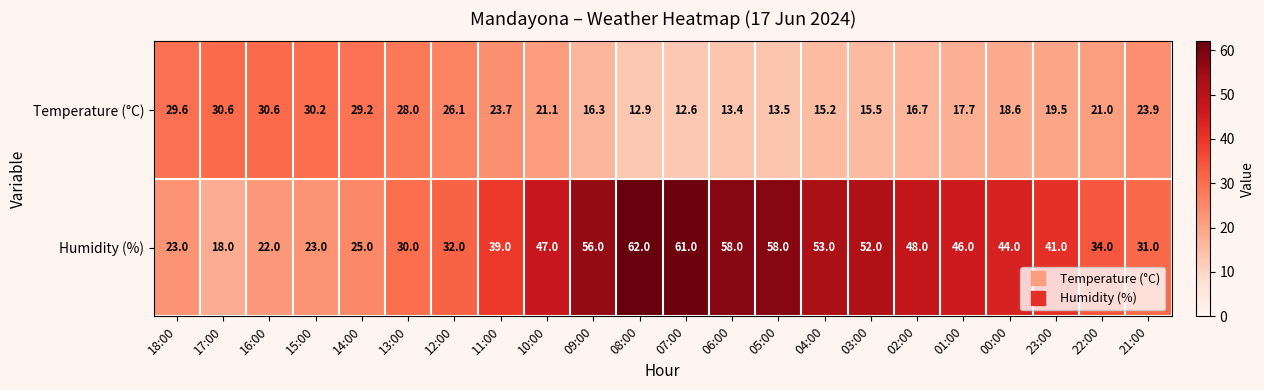

Rank the series at 10:00 from highest to lowest value.

Humidity (%), Temperature (°C)